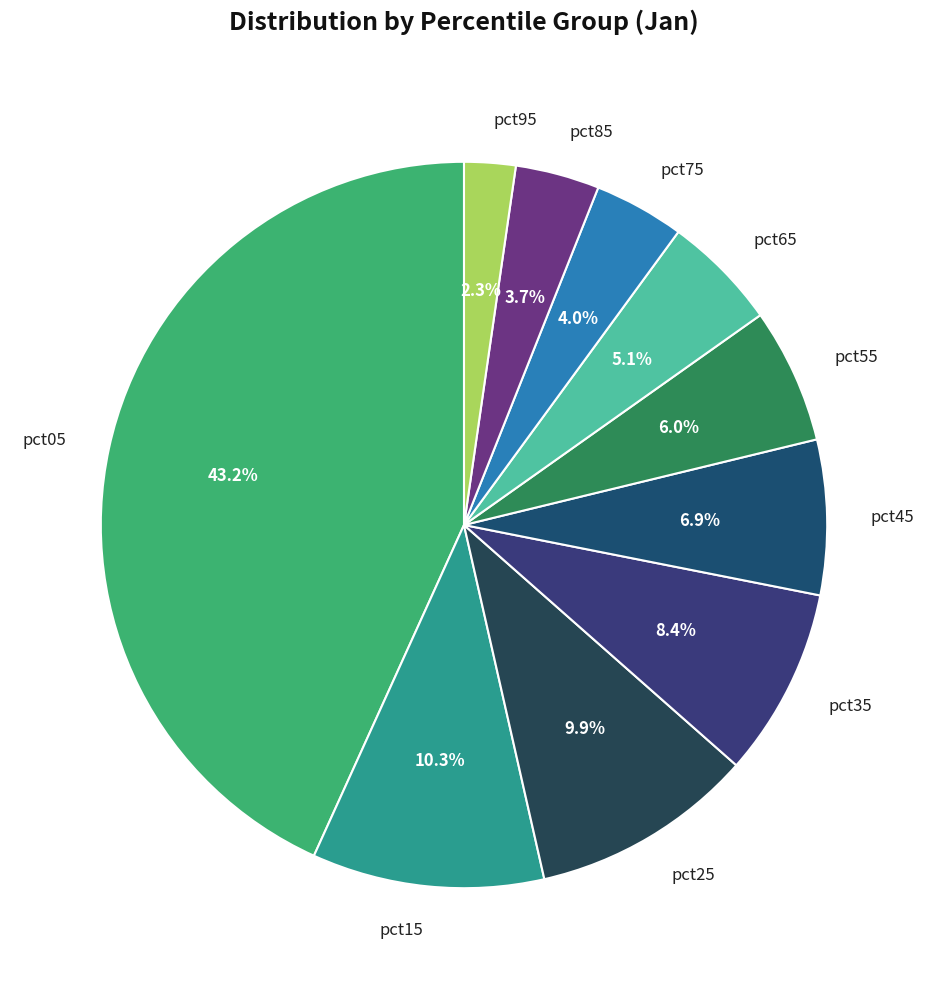

To the nearest percent, what is the average slice percentage?

10%